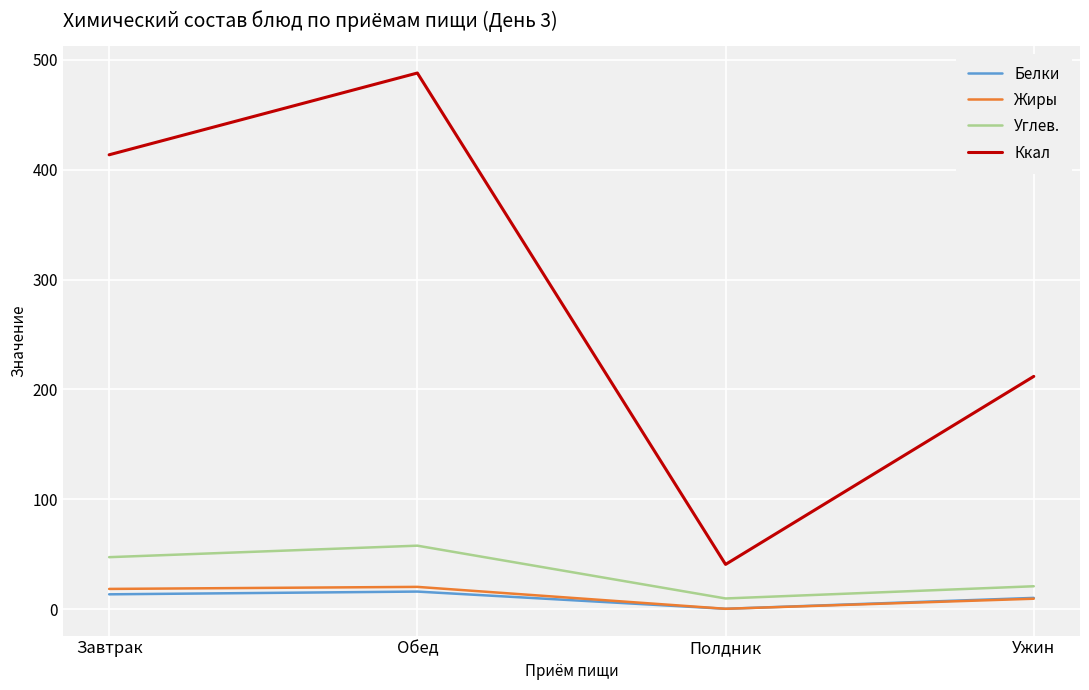

Is it true that Ккал equals 488.1 at Обед?

True